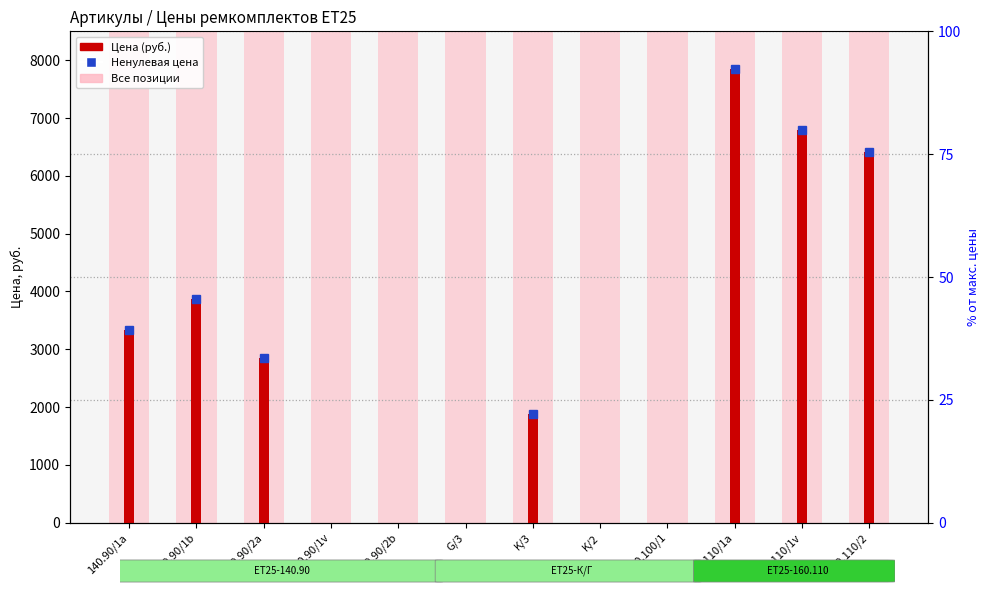

List the labels in order of value, smallest first.

140.90/2b, G/3, K/2, 100.100/1, 140.90/1v, K/3, 140.90/2a, 140.90/1a, 140.90/1b, 160.110/2, 160.110/1v, 160.110/1a